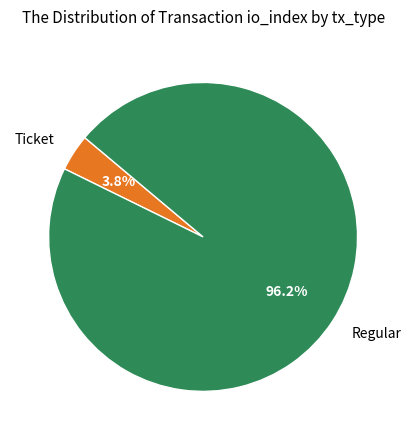

Rank the categories by value from highest to lowest.

Regular, Ticket